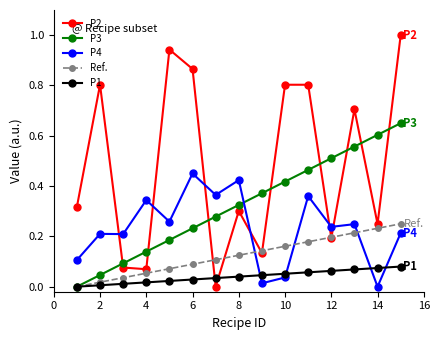

Which series has the largest range (max minus min)?

P2